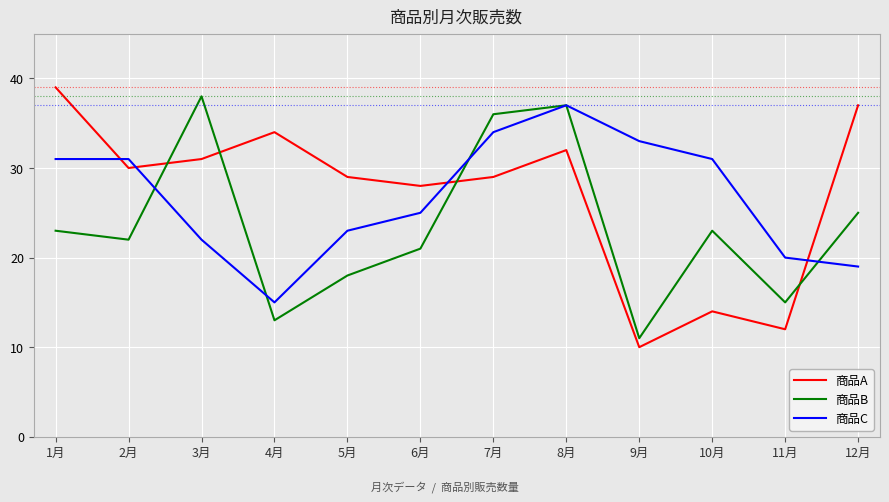

True or false: 商品A has a value of 30 at 2月.

True